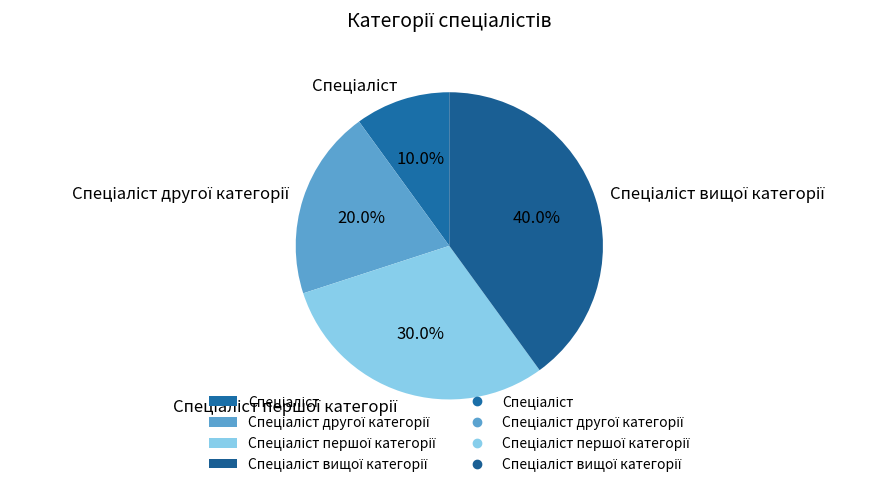

Is there a majority slice in this chart?

No